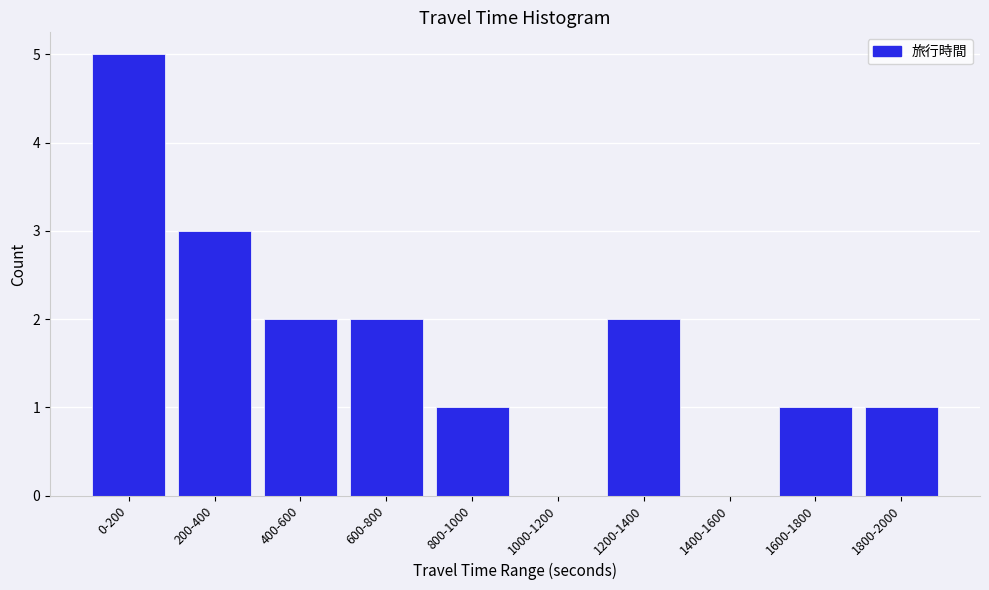

Reading right to left, transcribe all the data shown in this chart.

1800-2000=1	1600-1800=1	1400-1600=0	1200-1400=2	1000-1200=0	800-1000=1	600-800=2	400-600=2	200-400=3	0-200=5